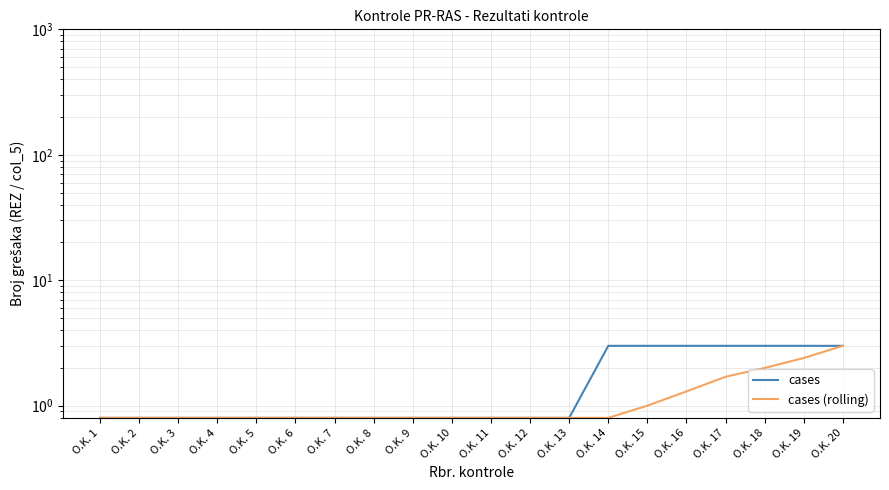

True or false: cases (rolling) and cases cross at least once.

False